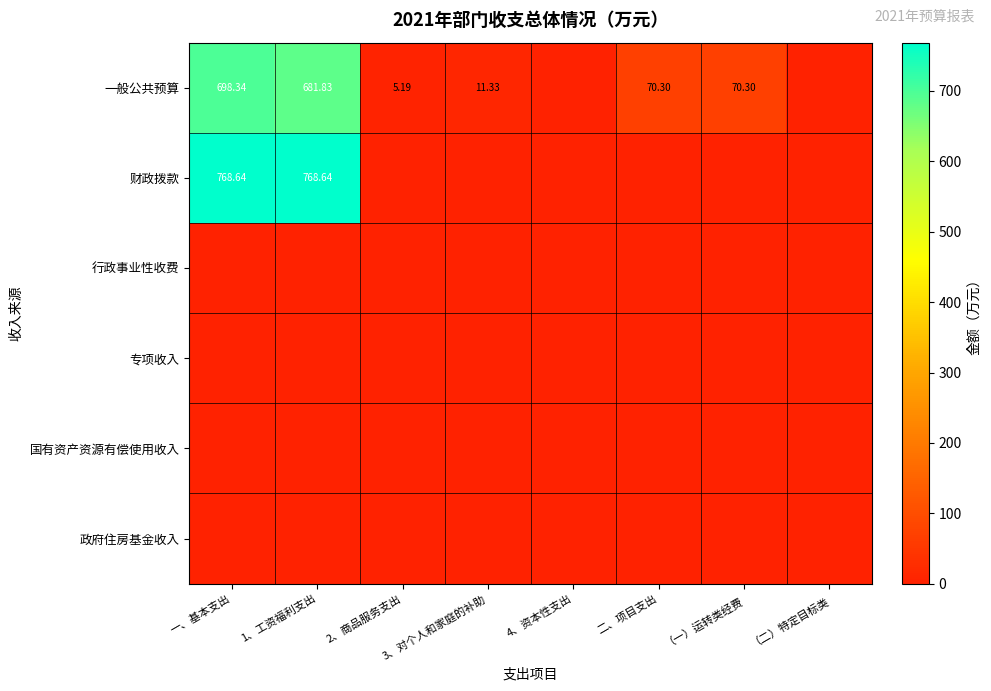

Which series has the largest total across all categories?

财政拨款